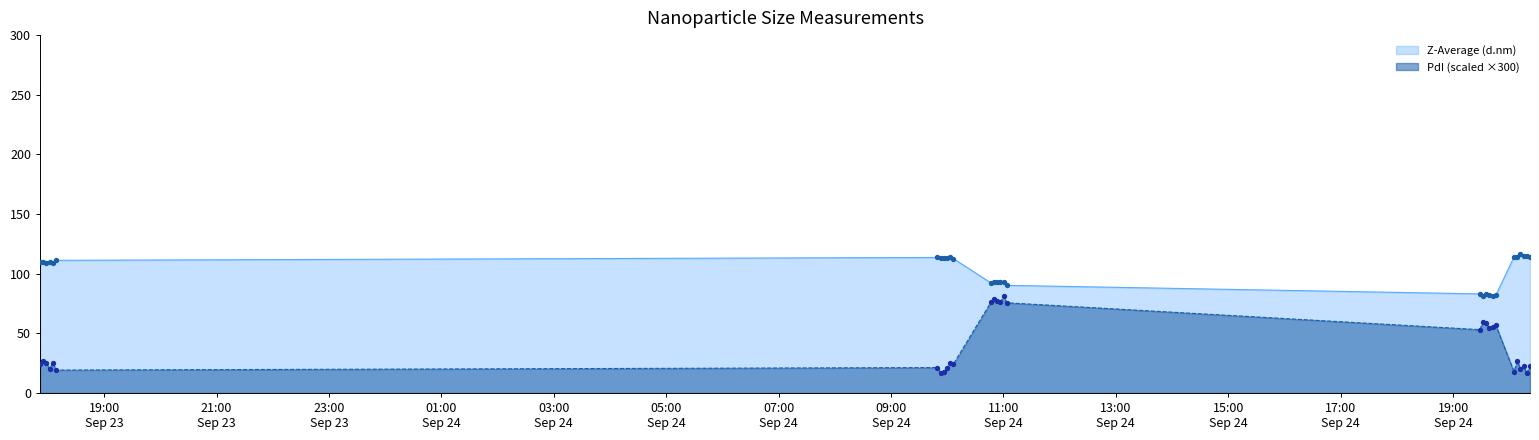

What is the total value across all series at 2009-09-23 17:58:23?

134.8